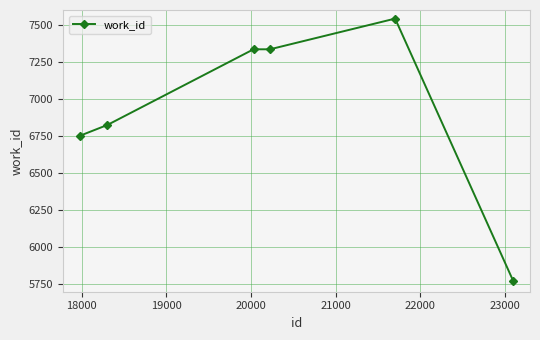

What is the greatest value displayed?

7542